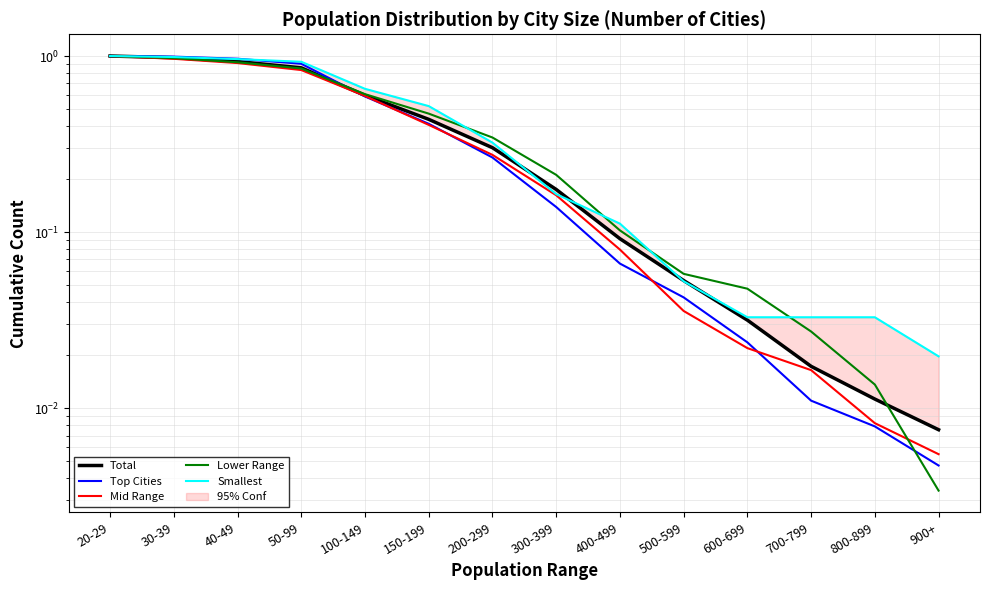

What is the maximum value for Top Cities?

1.0